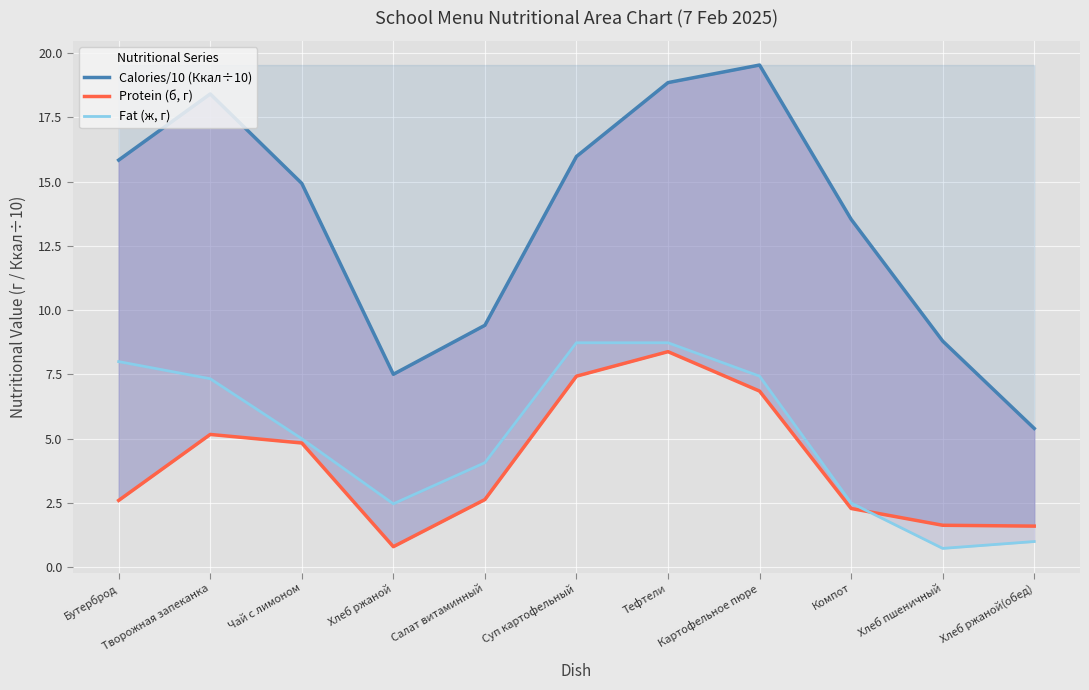

How many lines are shown in the chart?

3